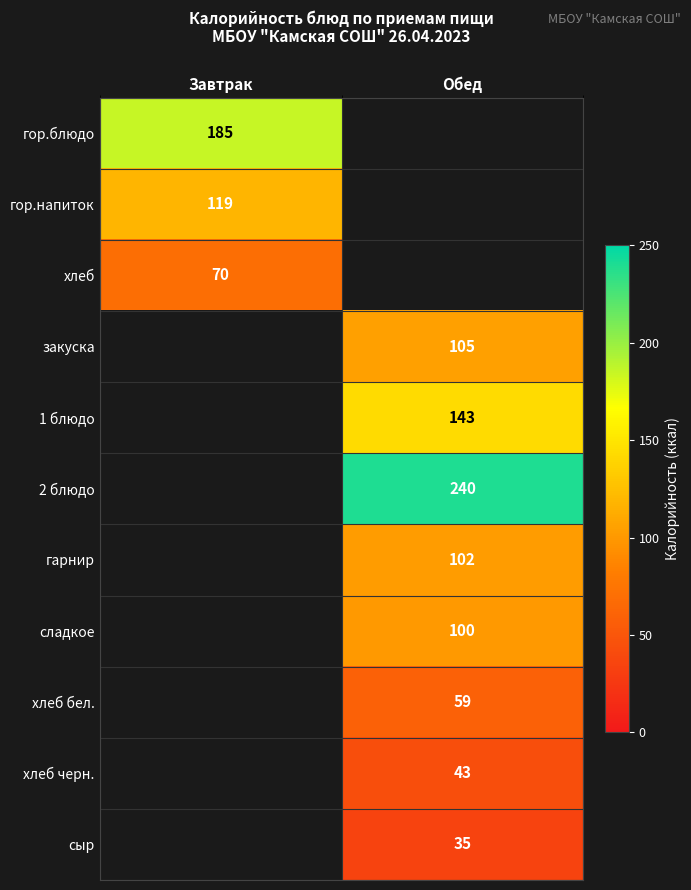

The закуска series shows 105 at Обед. True or false?

True